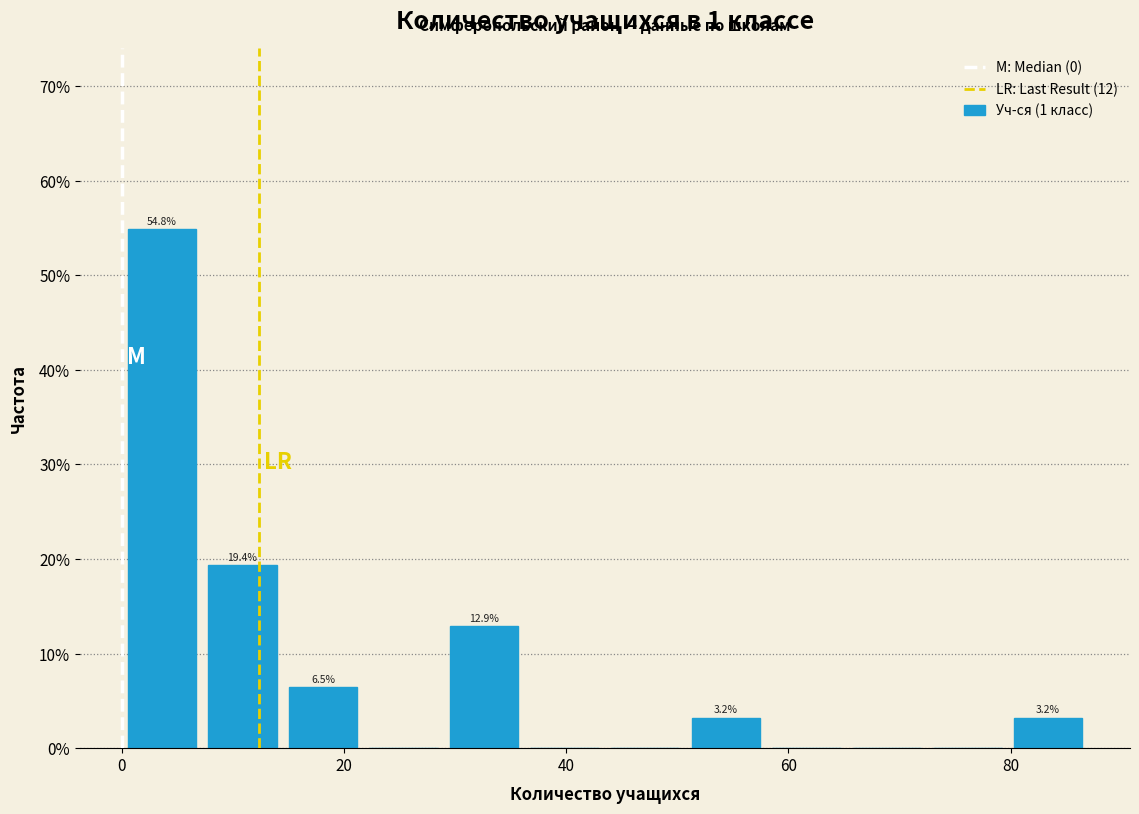

Around what value on the x-axis is the tallest bar? Give the approximate position of its centre, as read against the axis.

4